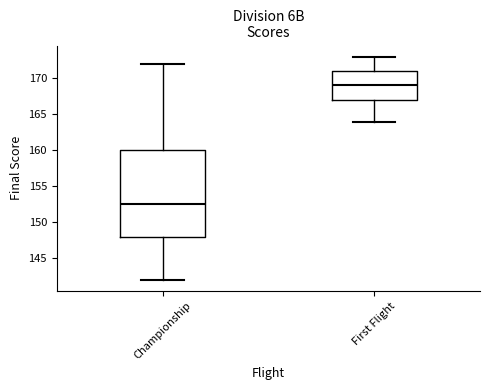

Which box has the highest median line?

First Flight